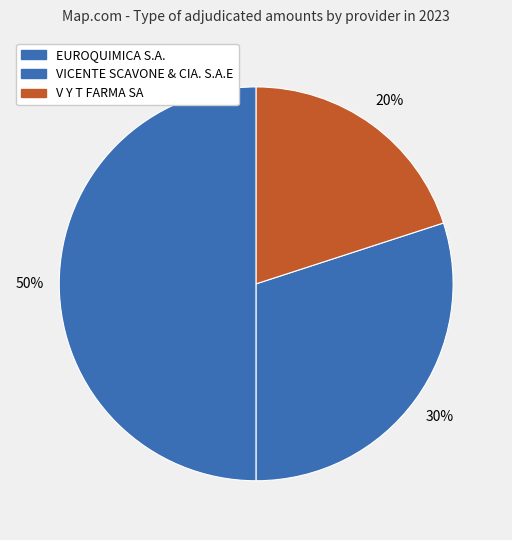

What is the smallest slice in the pie chart?

V Y T FARMA SA